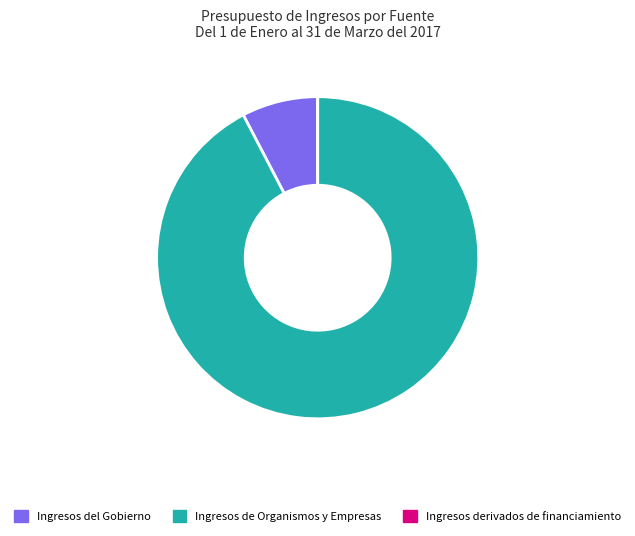

The Ingresos de Organismos y Empresas slice represents 99% of the pie. True or false?

False